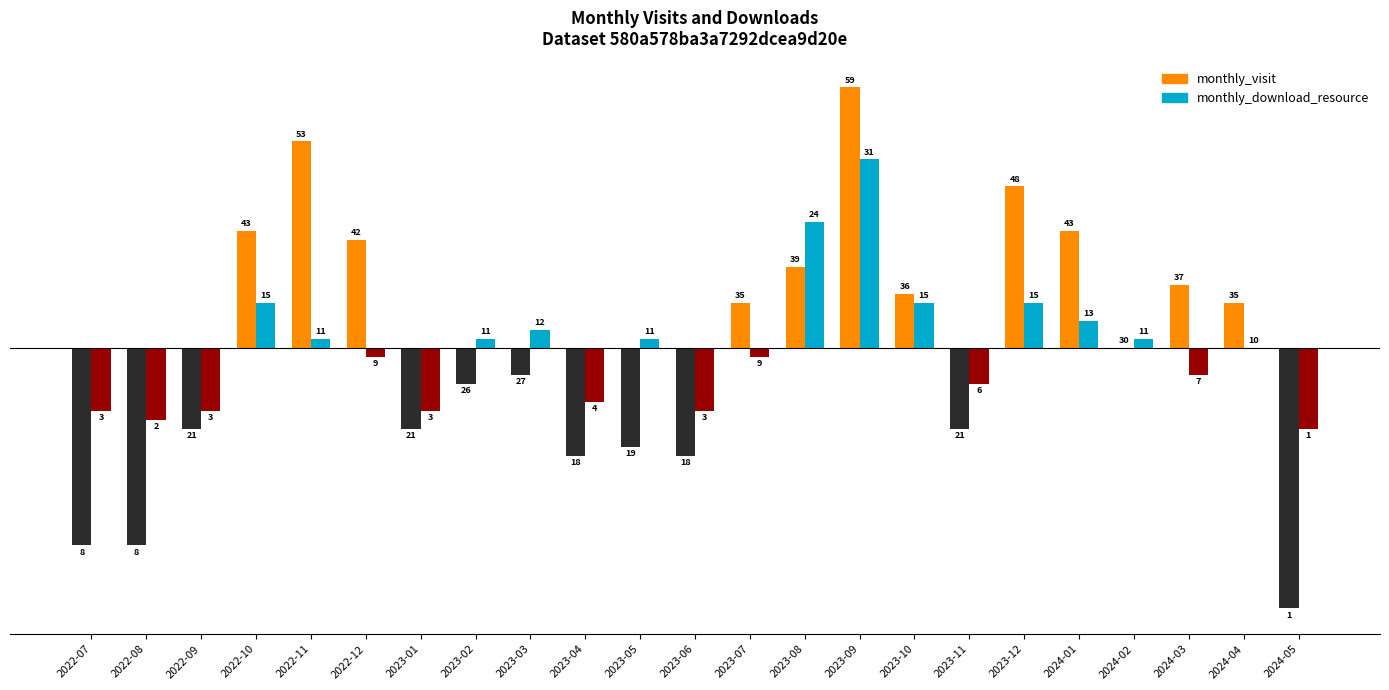

At which label does monthly_download_resource reach its peak?

2023-09